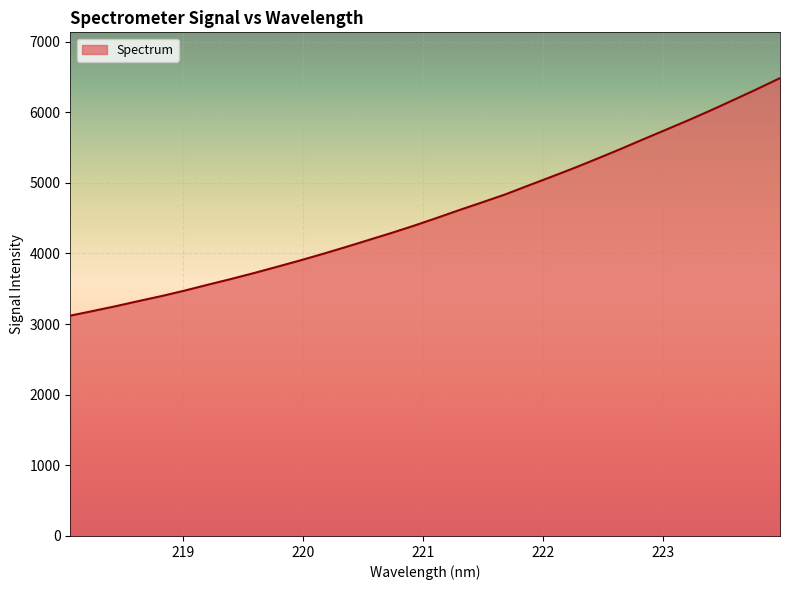

What is the minimum value shown in the chart?

3119.4